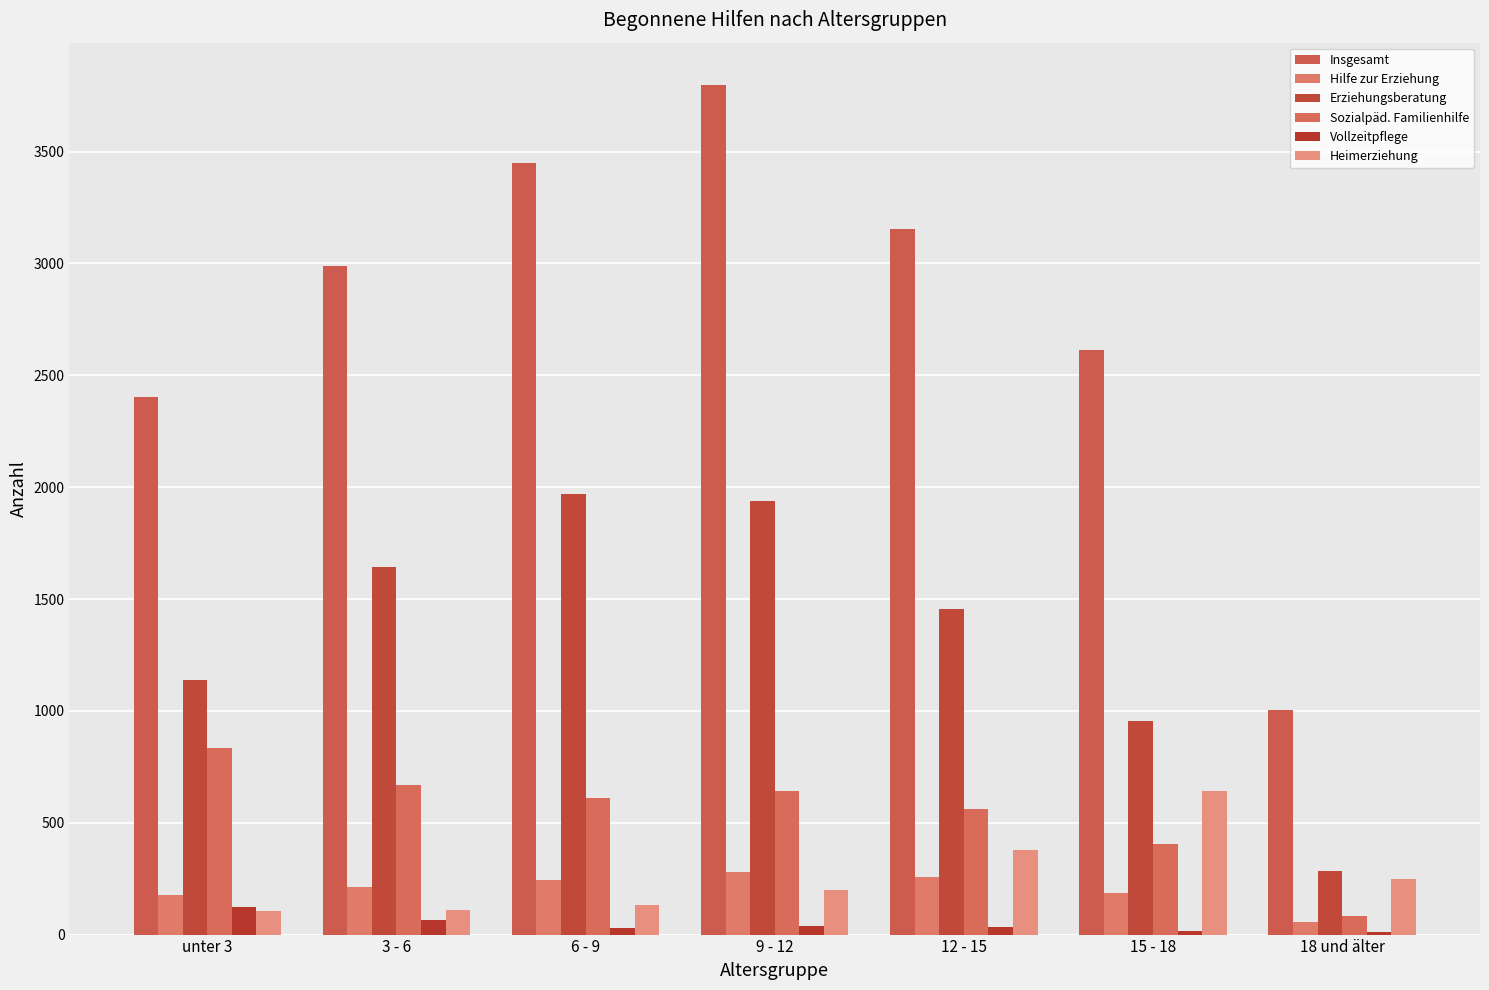

What is the total value across all series at 15 - 18?

4820